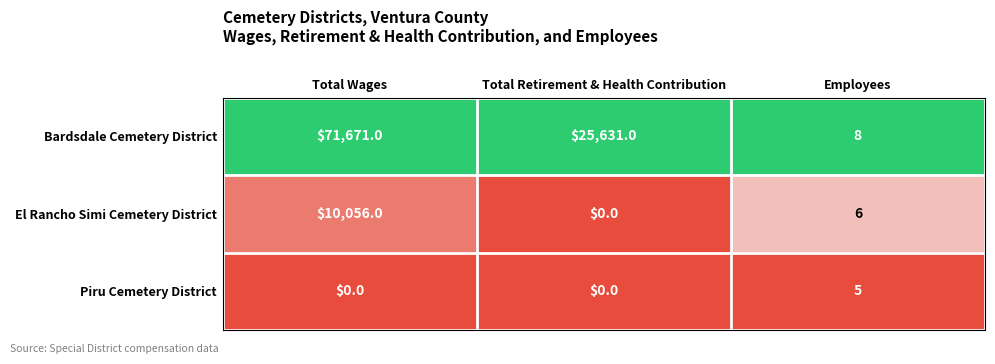

The El Rancho Simi Cemetery District series shows 10 at Employees. True or false?

False